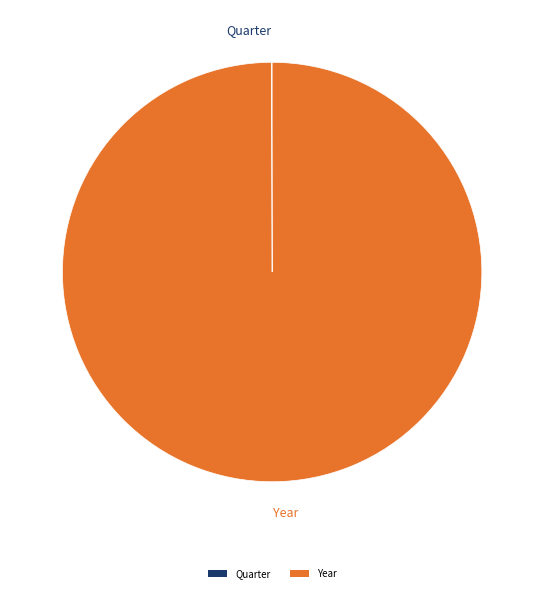

The Year slice represents 100% of the pie. True or false?

True